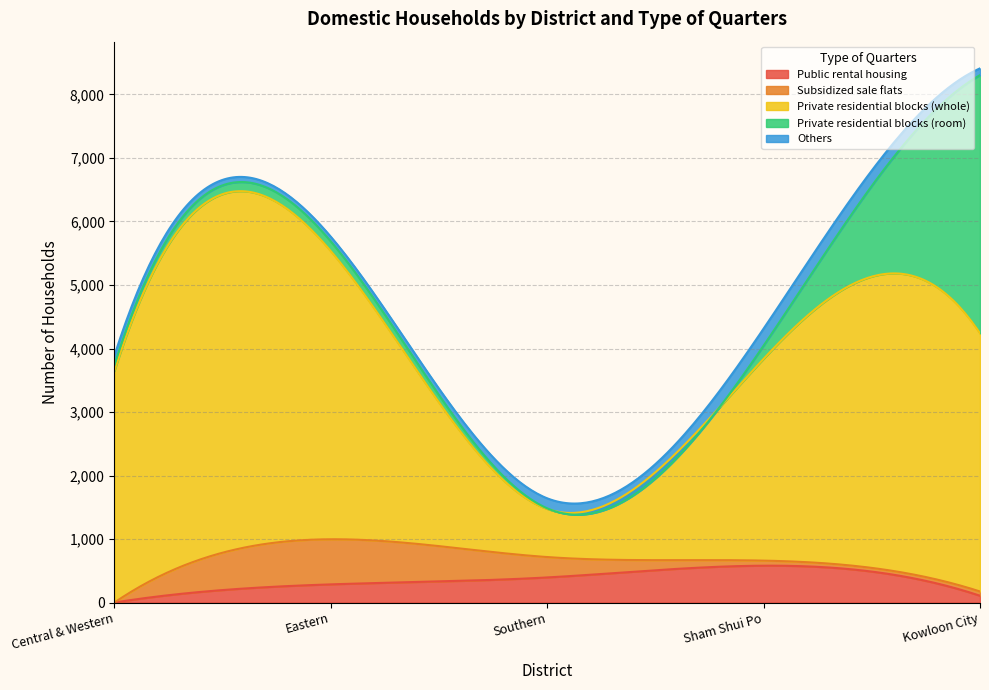

What are all the series names shown in the legend?

Public rental housing, Subsidized sale flats, Private residential blocks (whole), Private residential blocks (room), Others